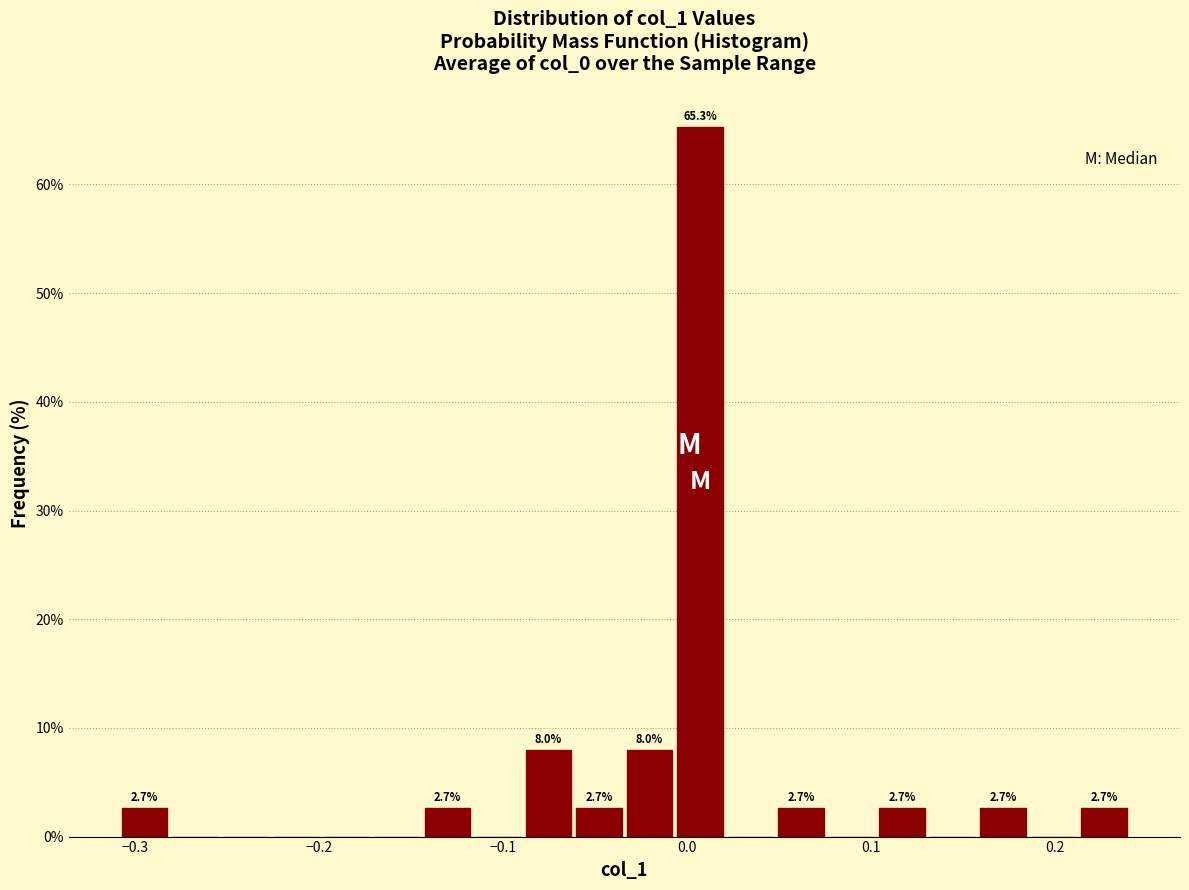

Read against the x-axis, roughly where is the centre of the tallest bar?

0.01